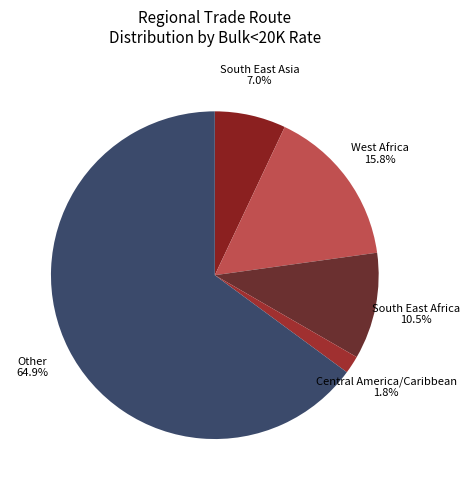

Rank the categories by value from lowest to highest.

Central America/Caribbean, South East Asia, South East Africa, West Africa, Other